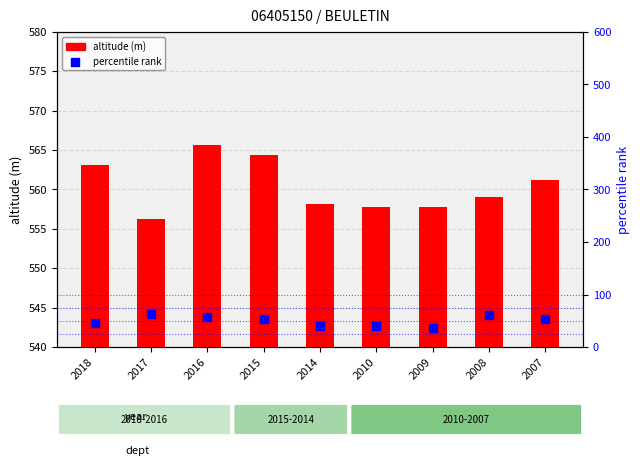

Which series has the largest total across all categories?

altitude (m)